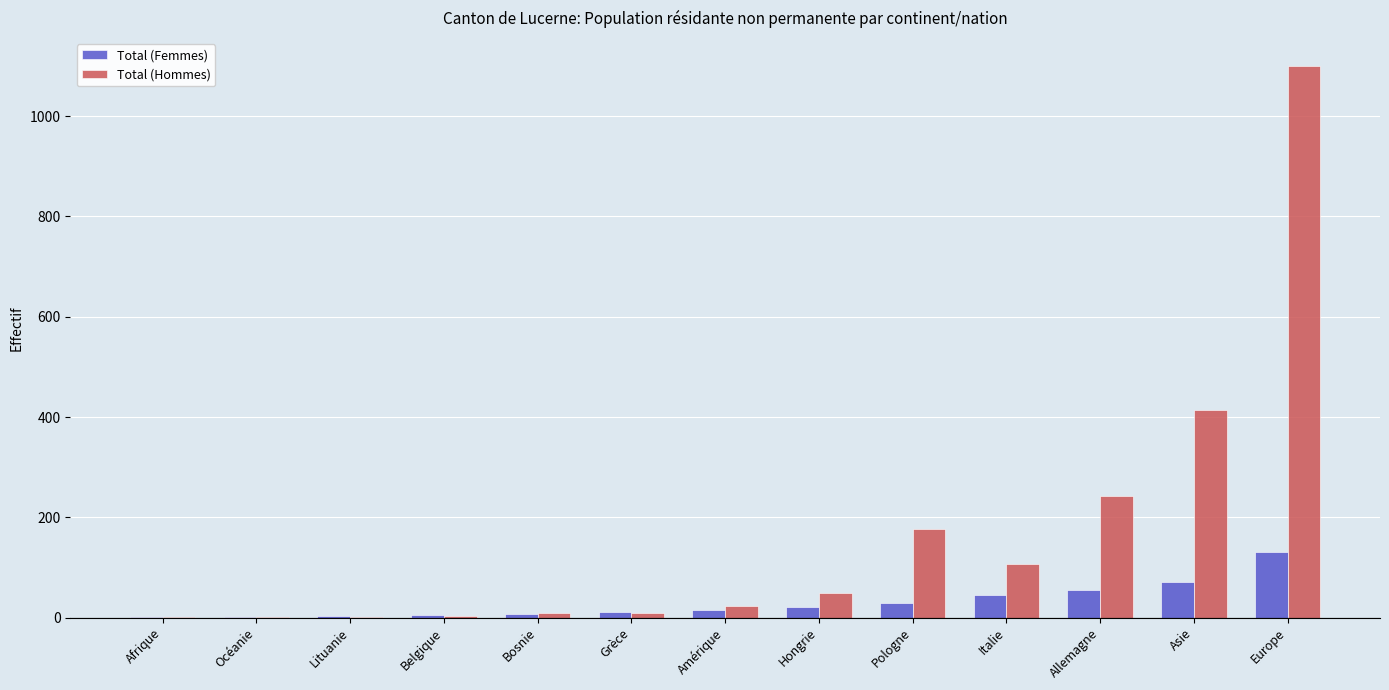

What are all the series names shown in the legend?

Total (Femmes), Total (Hommes)